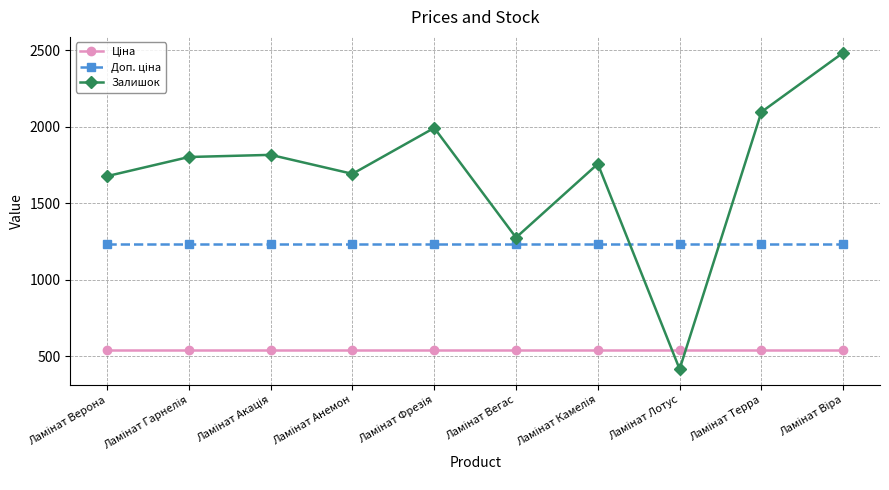

Which series has the largest total across all categories?

Залишок